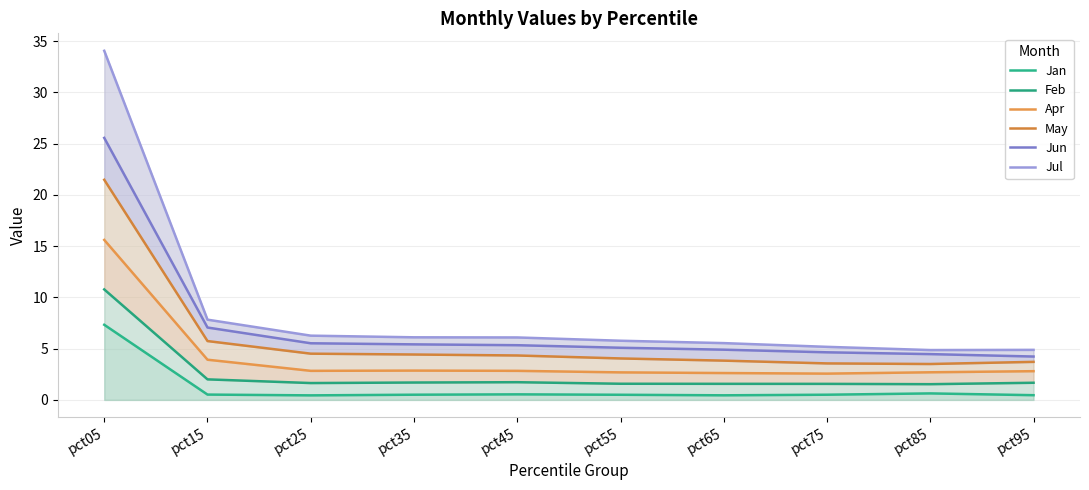

True or false: Jan has more than 1 interior local peaks.

True